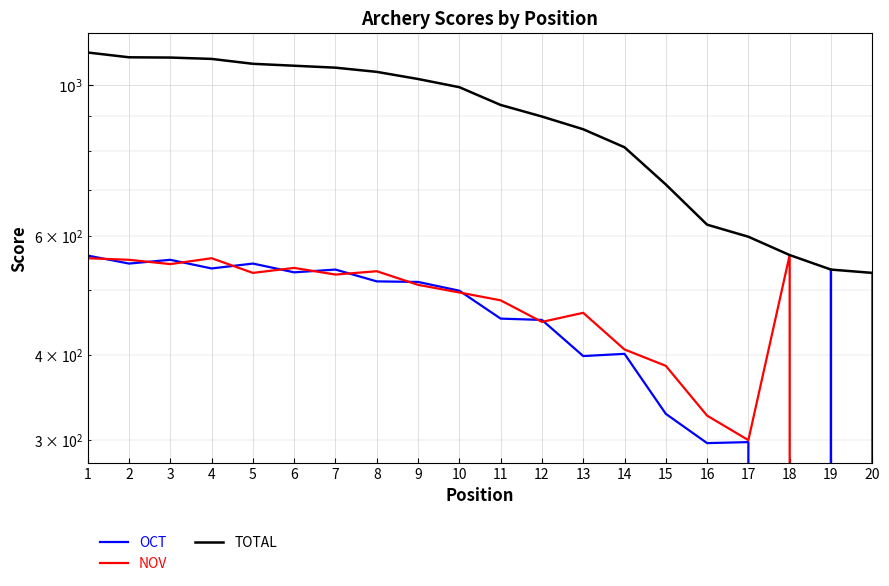

Is it true that TOTAL equals 1566 at 1?

False